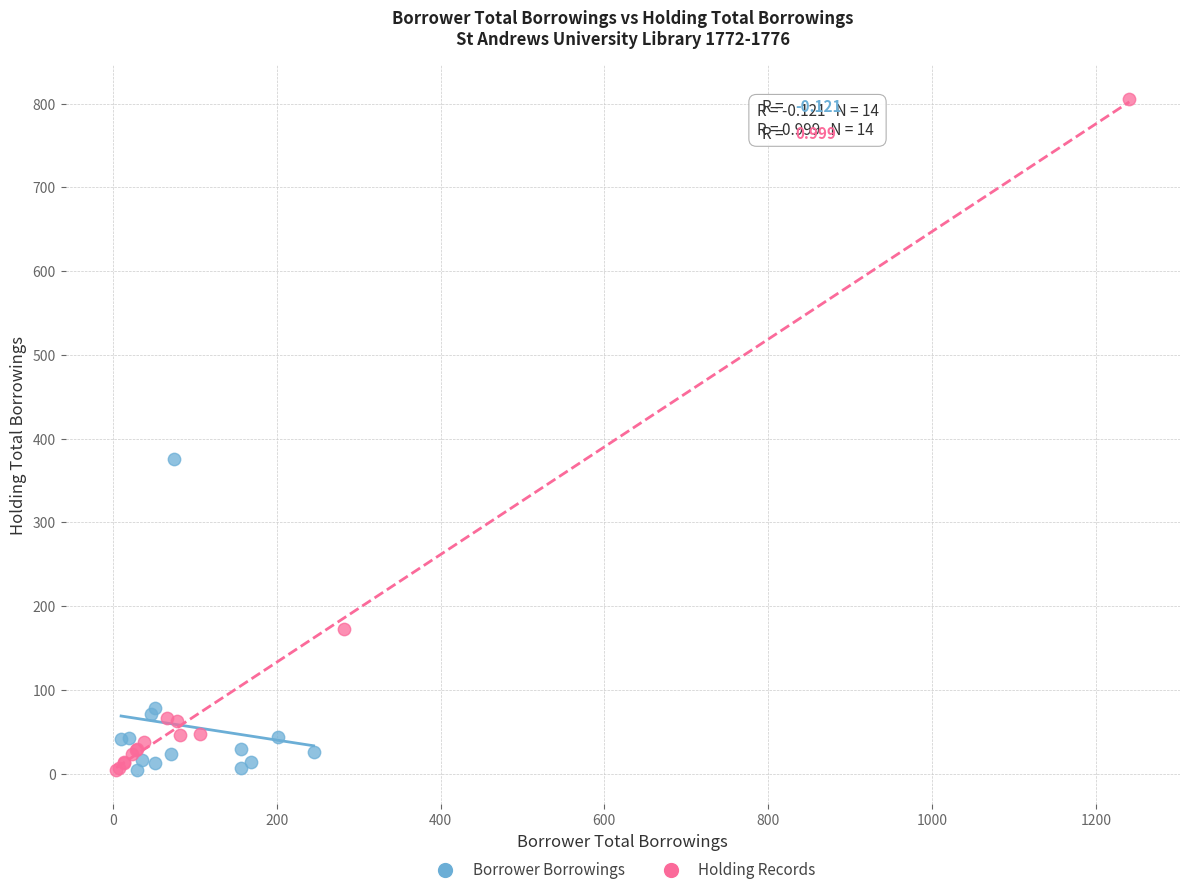

Which series has the largest Y range (max minus min)?

Holding Records